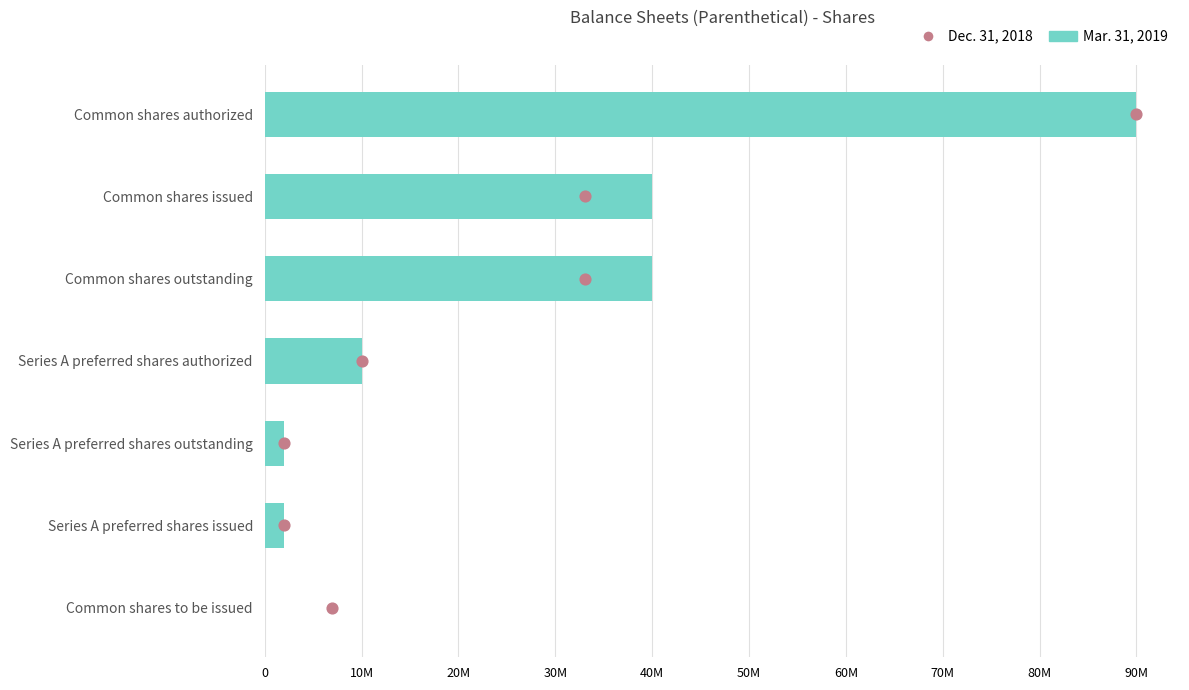

Which series reaches the maximum Y coordinate?

Mar. 31, 2019